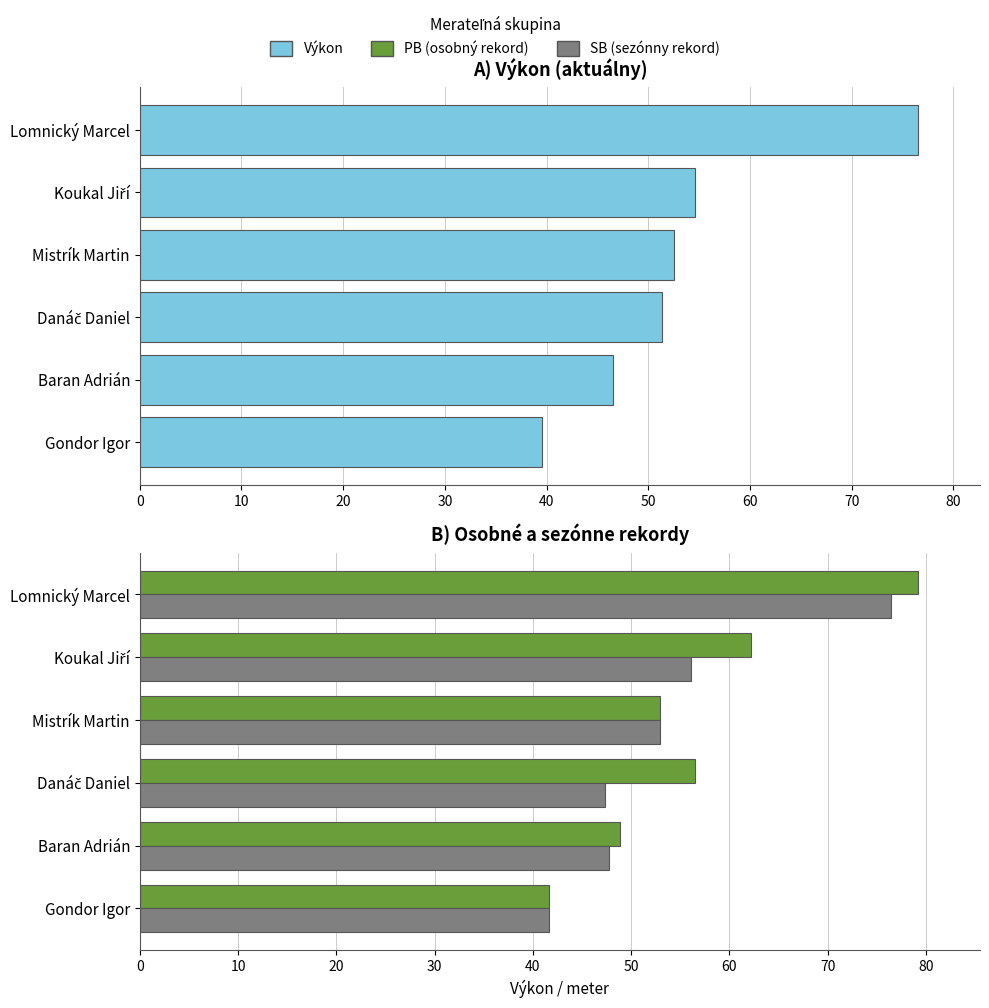

List the series in order of their peak value, lowest first.

SB, Výkon, PB